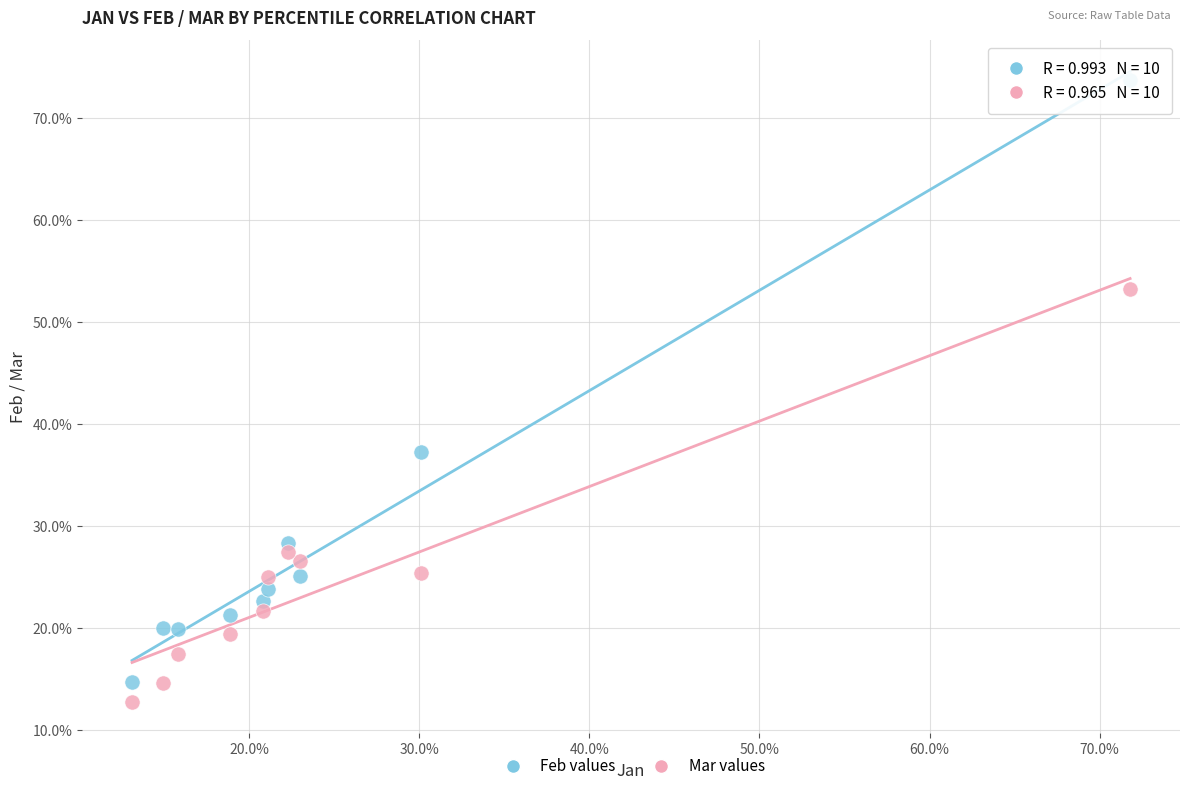

What are all the series names shown in the legend?

Feb values, Mar values